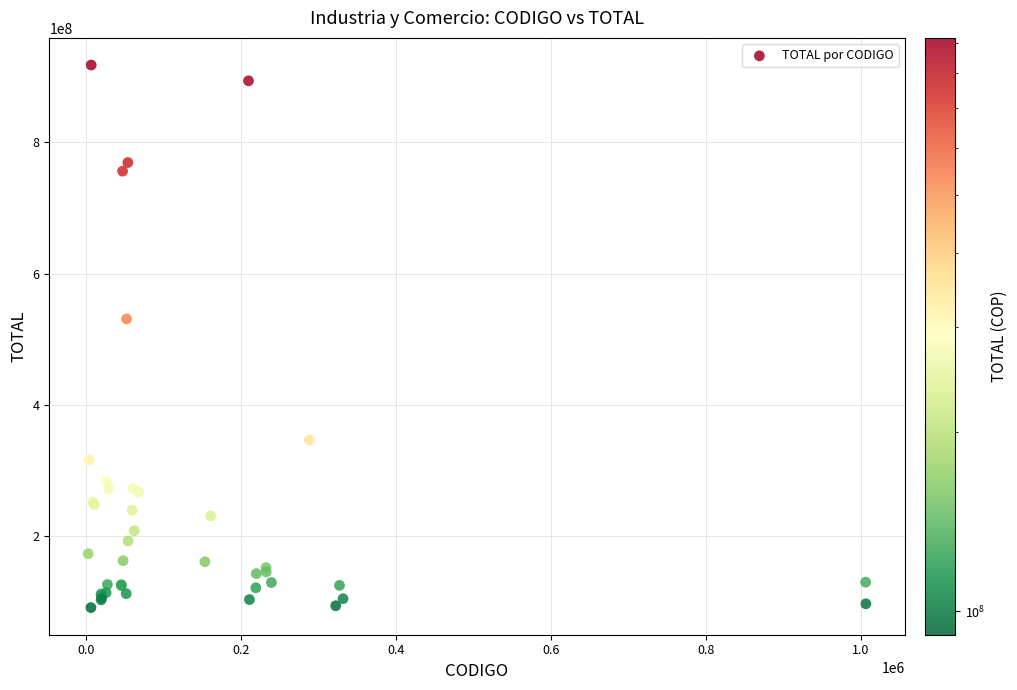

What Y value in the scatter plot is closest to 504693272?

531130398